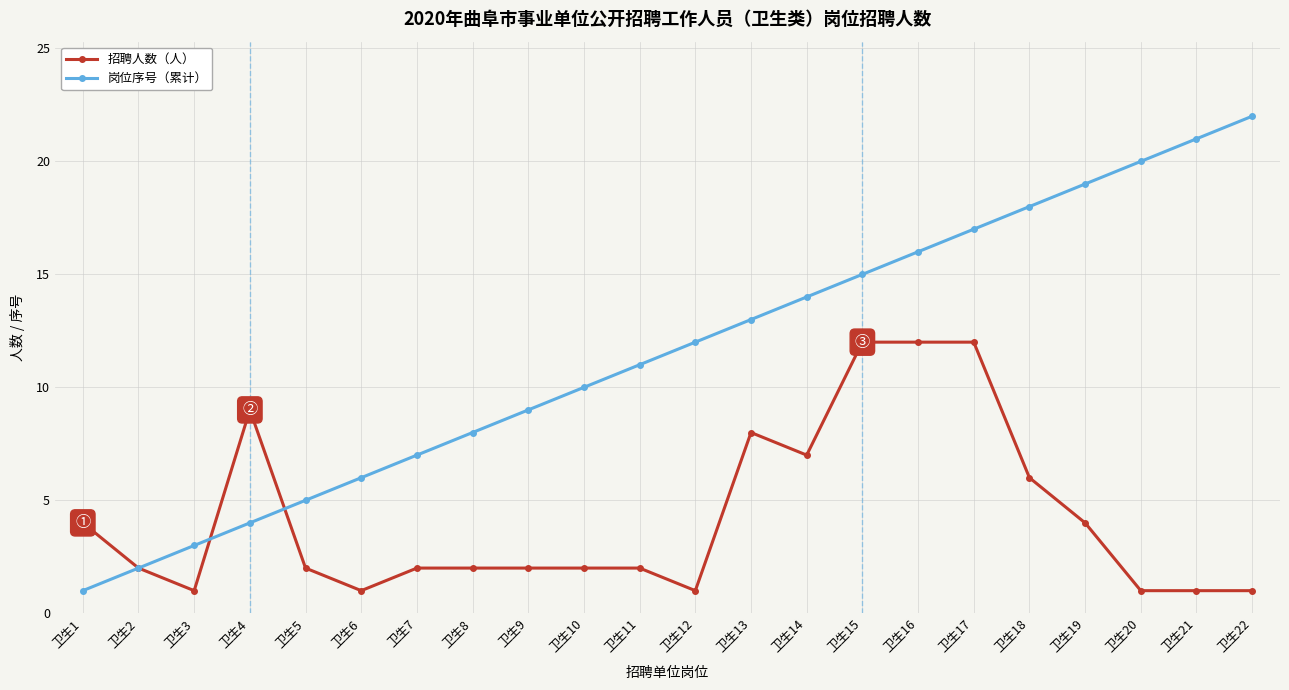

List the series in order of their peak value, lowest first.

招聘人数（人）, 岗位序号（累计）